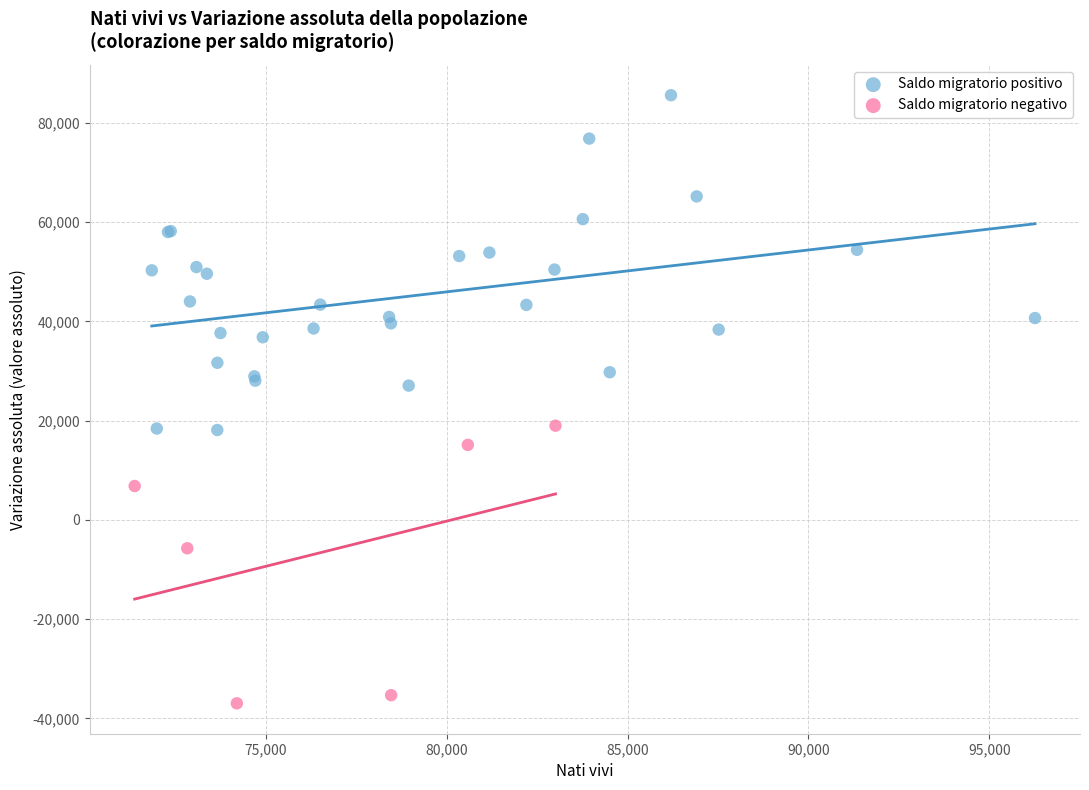

Which series has the widest spread of Y values?

Saldo migratorio positivo